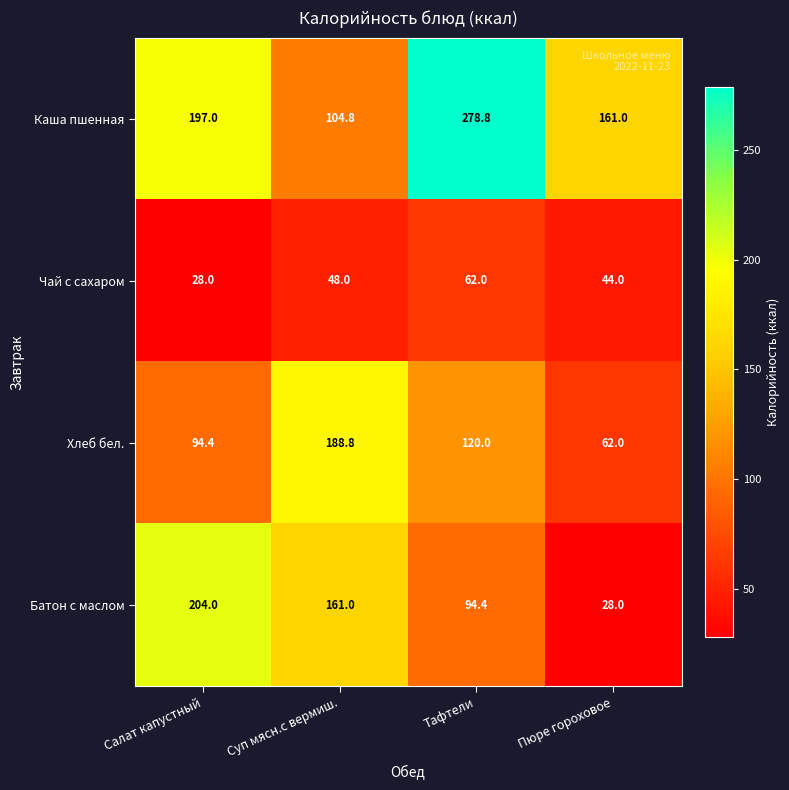

What is the greatest value displayed?

278.8